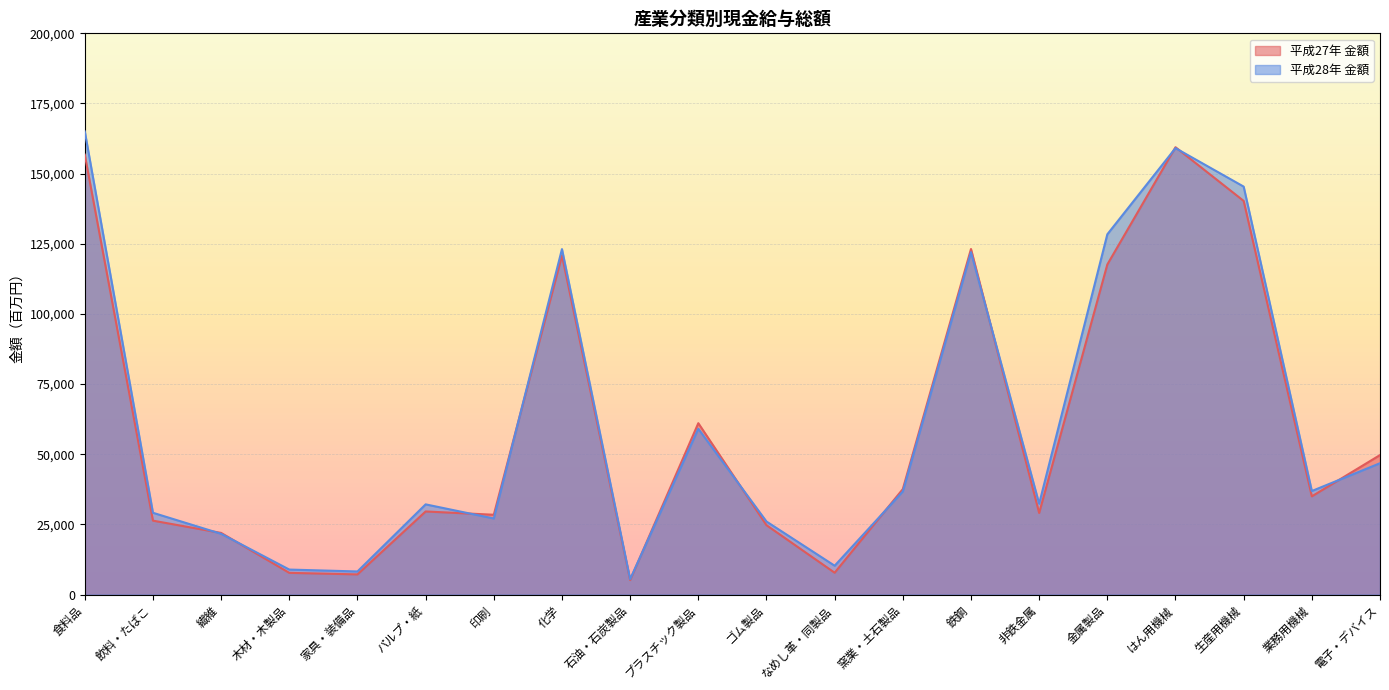

What is the label of the 18th point from the right?

繊維